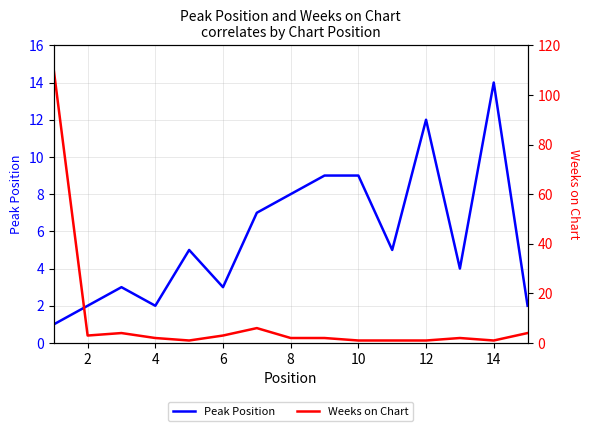

What is the highest value of the Peak Position series?

14